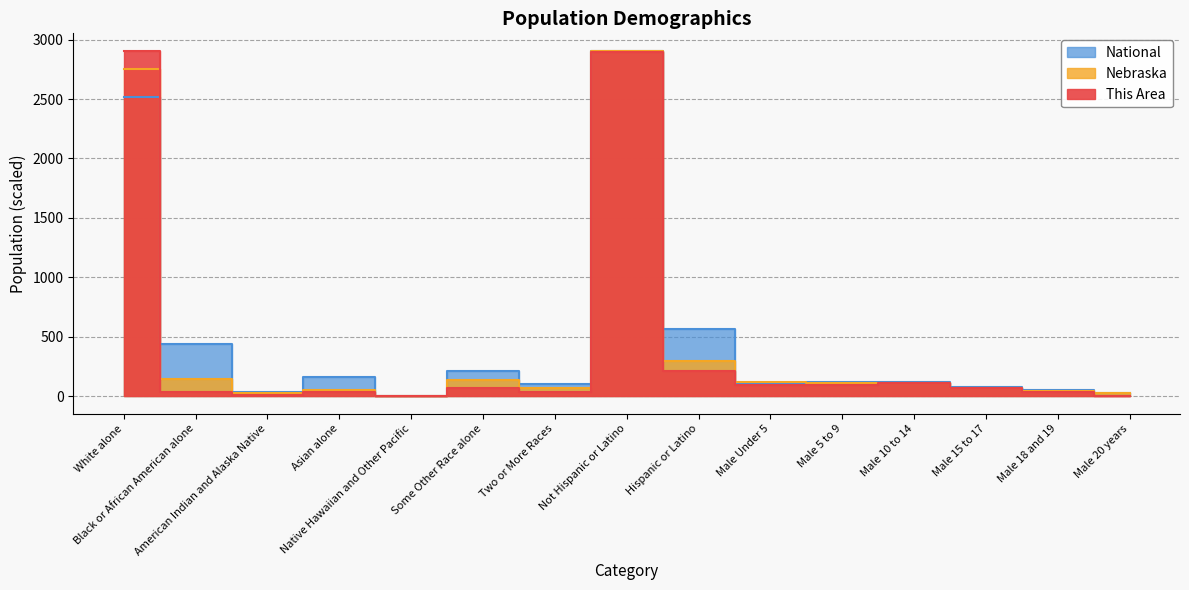

How many data points in National are above 116?

9